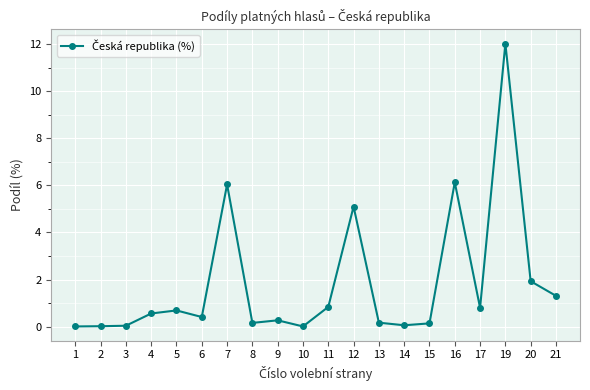

What is the difference between the maximum and minimum values?

12.0